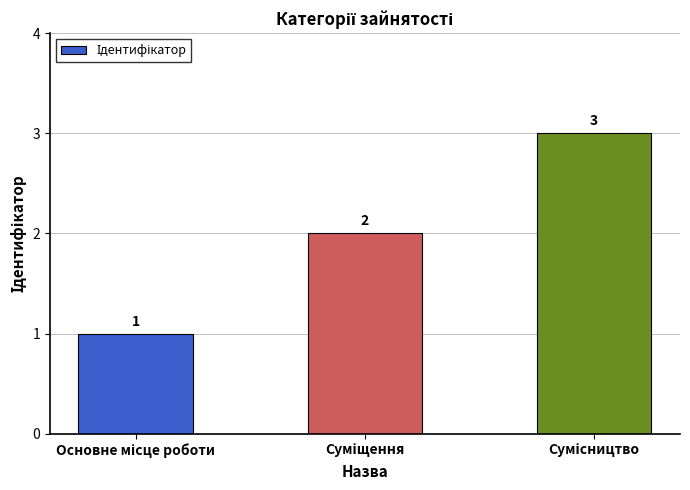

Count the values in the range 1 to 3.

3